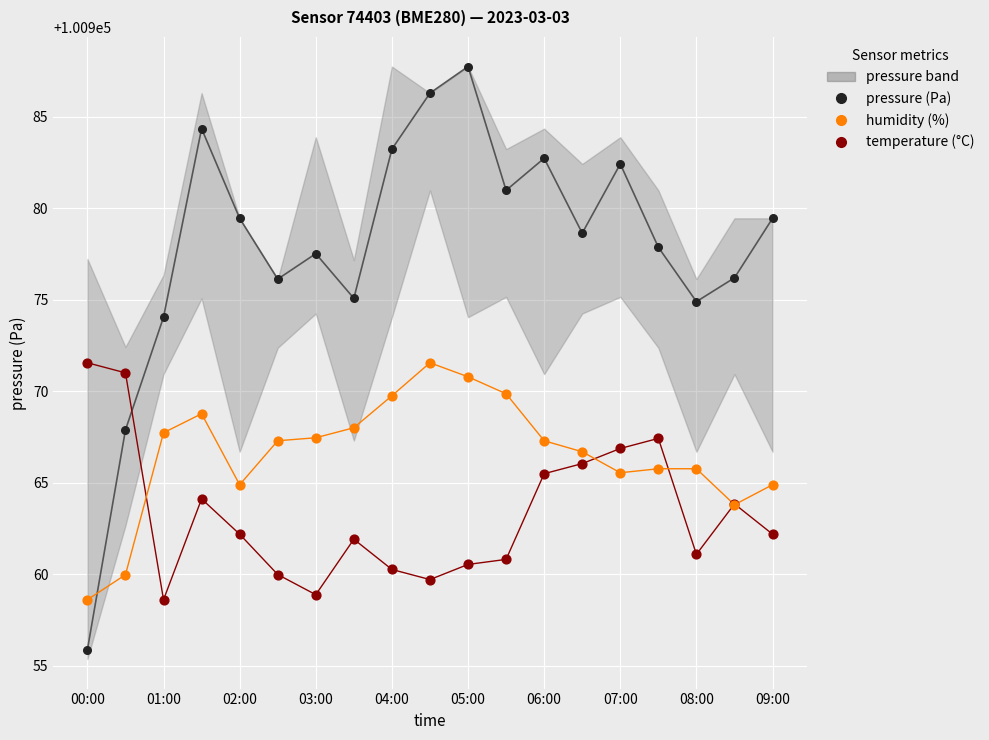

Which series contains the lowest Y value?

pressure (Pa)